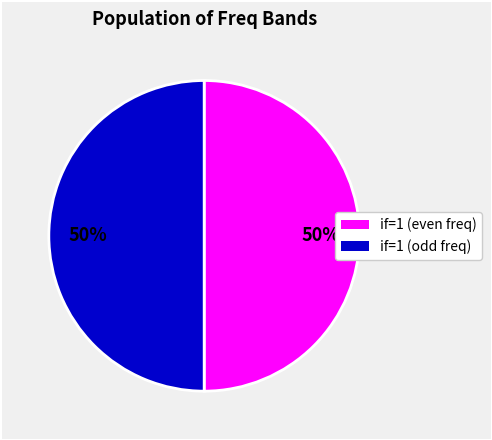

To the nearest percent, what is the average slice percentage?

50%